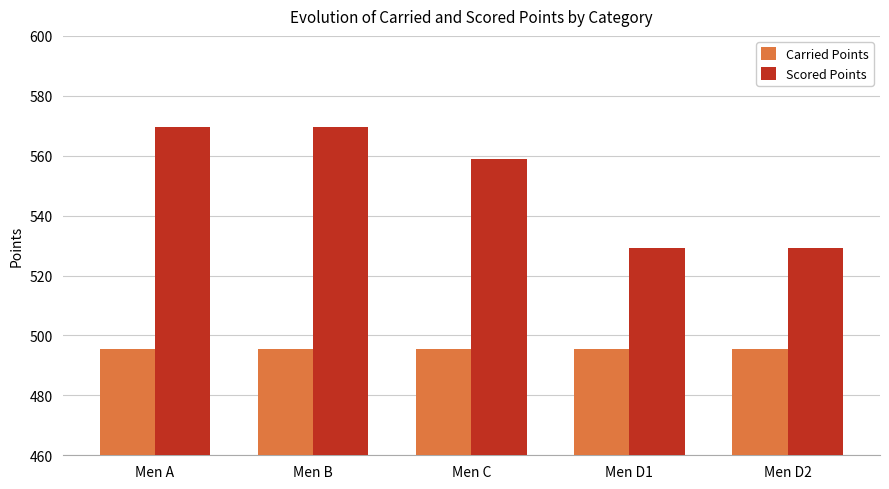

How many distinct data groups are displayed?

2